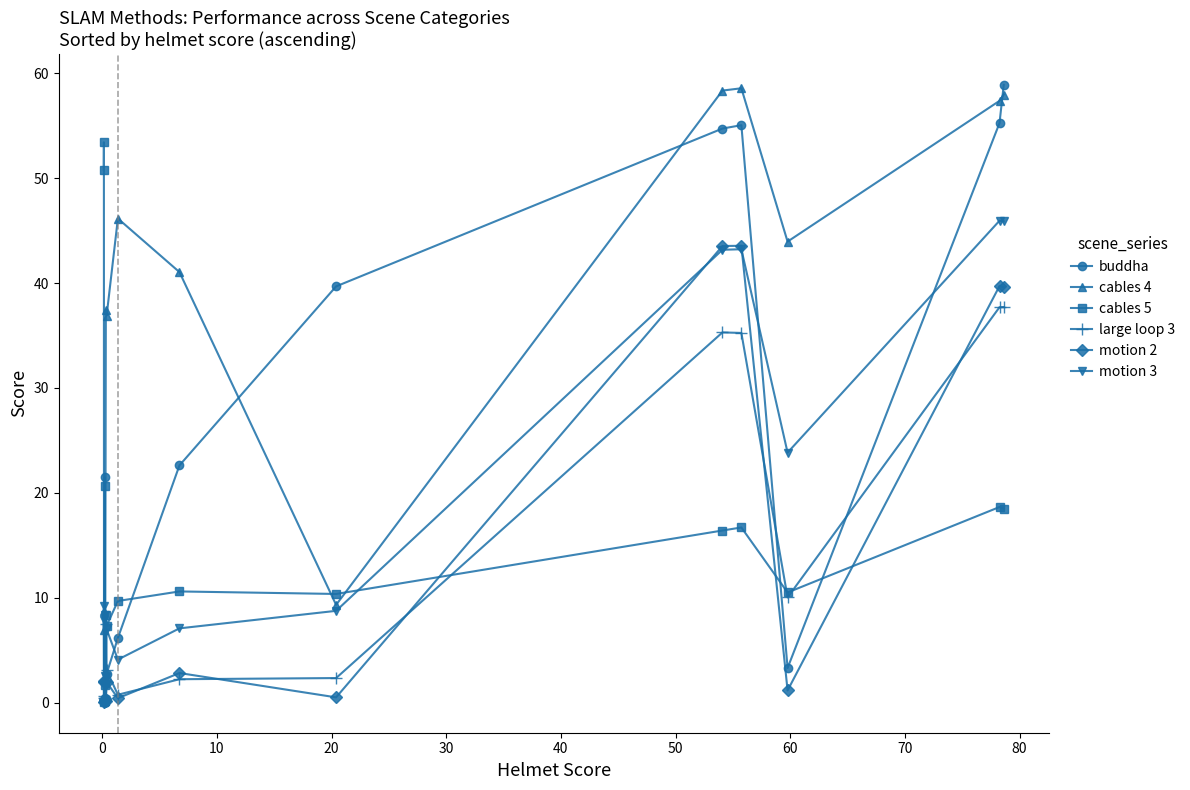

What is the difference between the maximum and minimum values in the large loop 3 series?

37.6